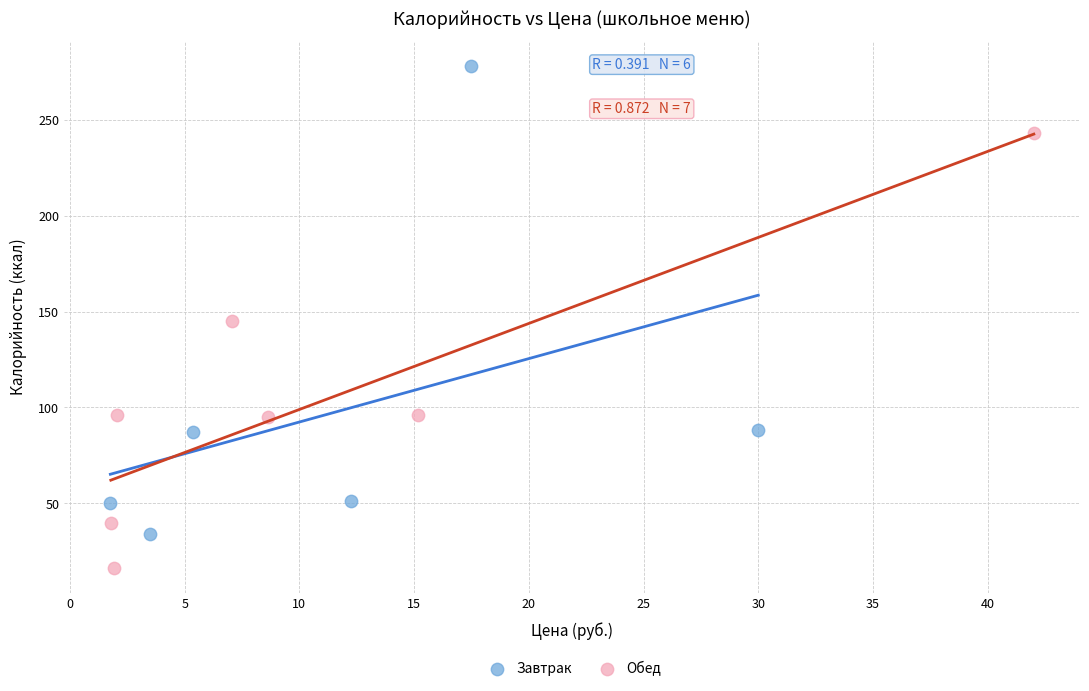

Which series has the largest Y range (max minus min)?

Завтрак